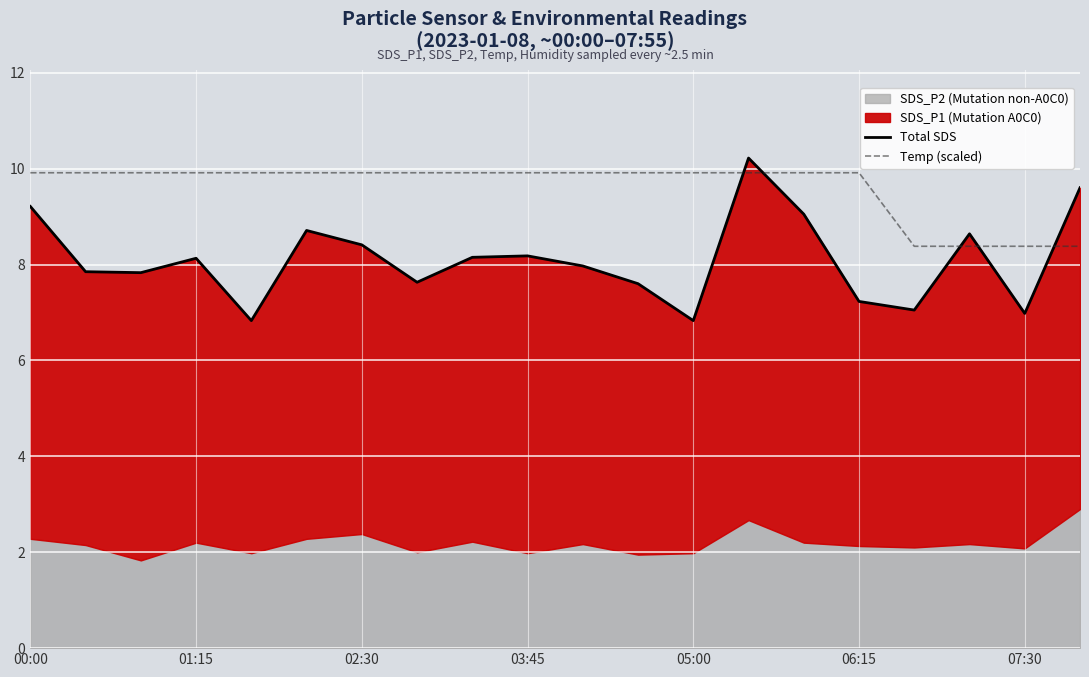

Which category has the highest value in the Total SDS series?

13